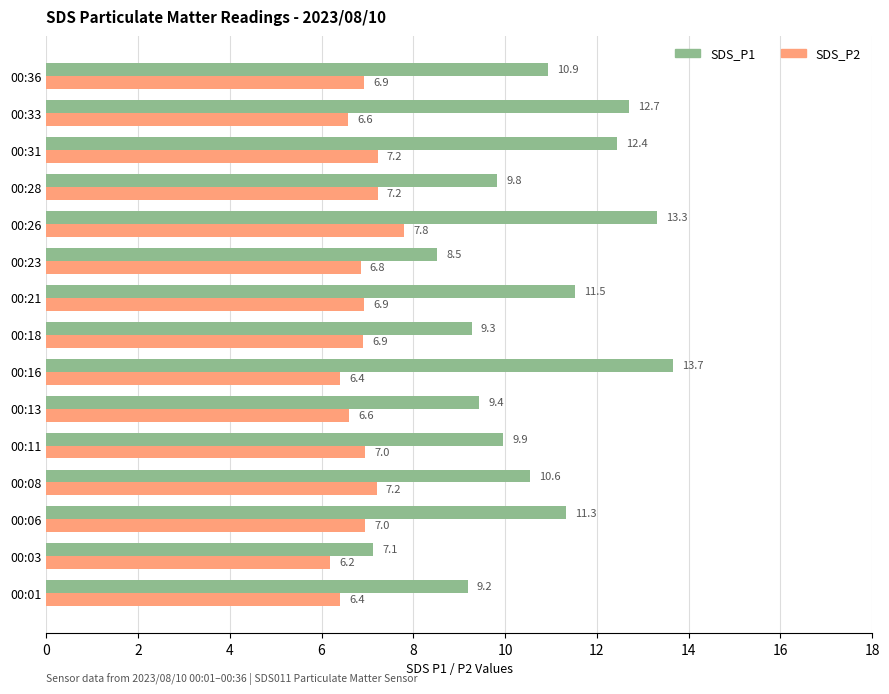

What is the highest value of the SDS_P2 series?

7.8